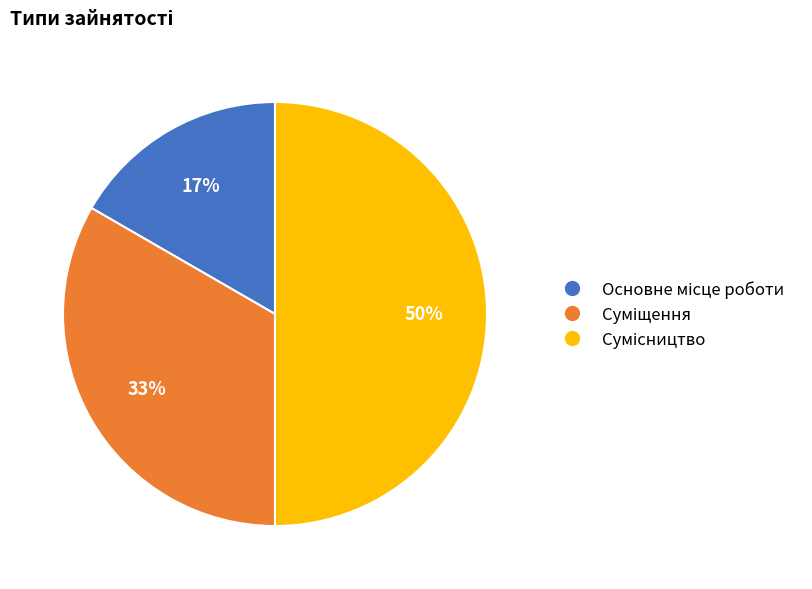

To the nearest percent, what is the average slice percentage?

33%